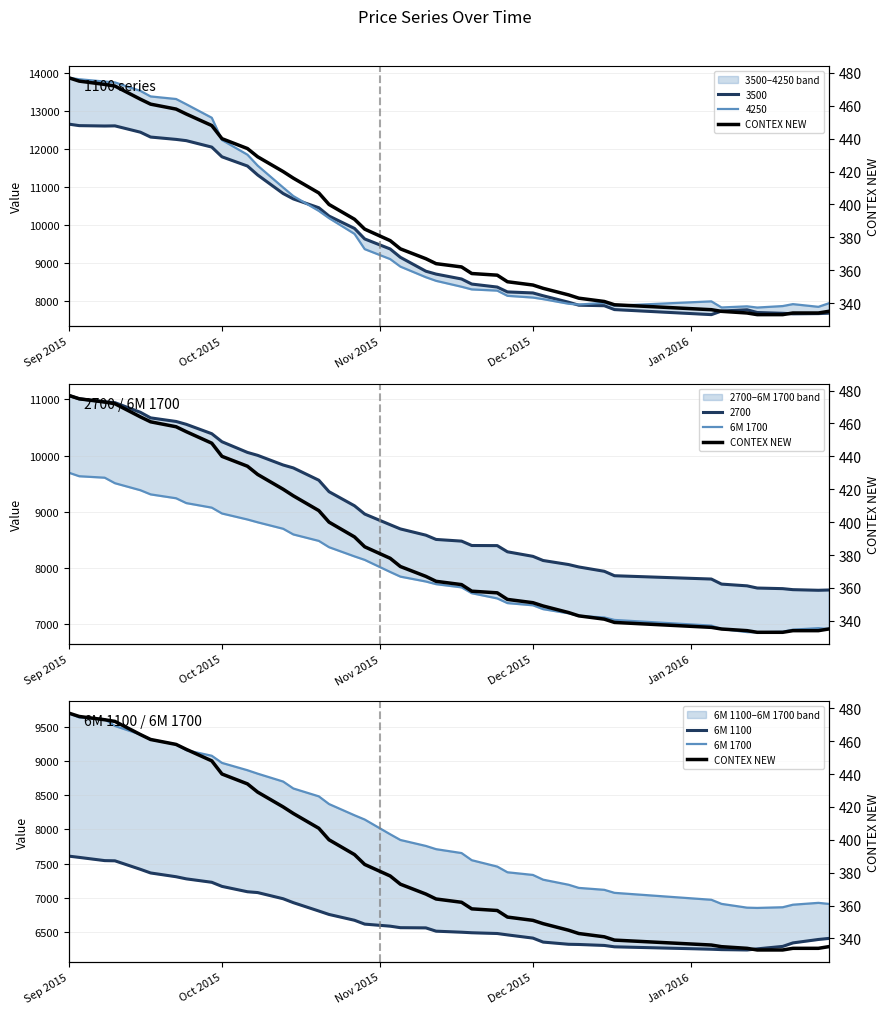

True or false: 6M 1700 and 6M 1100 cross at least once.

False